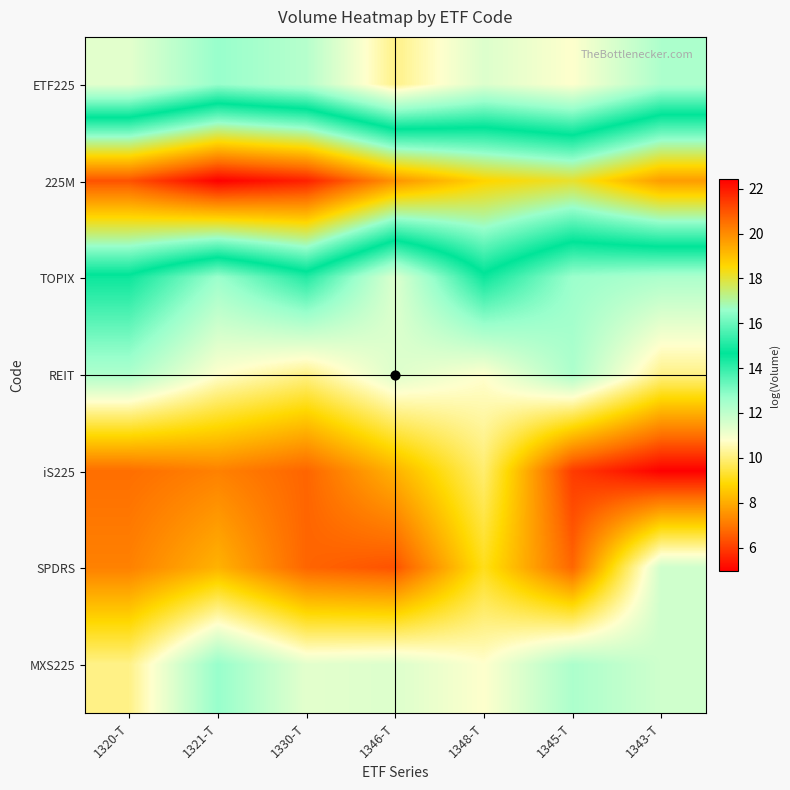

At 1345-T, list the series in order from smallest to largest.

iS225, SPDRS, ETF225, REIT, MXS225, TOPIX, 225M